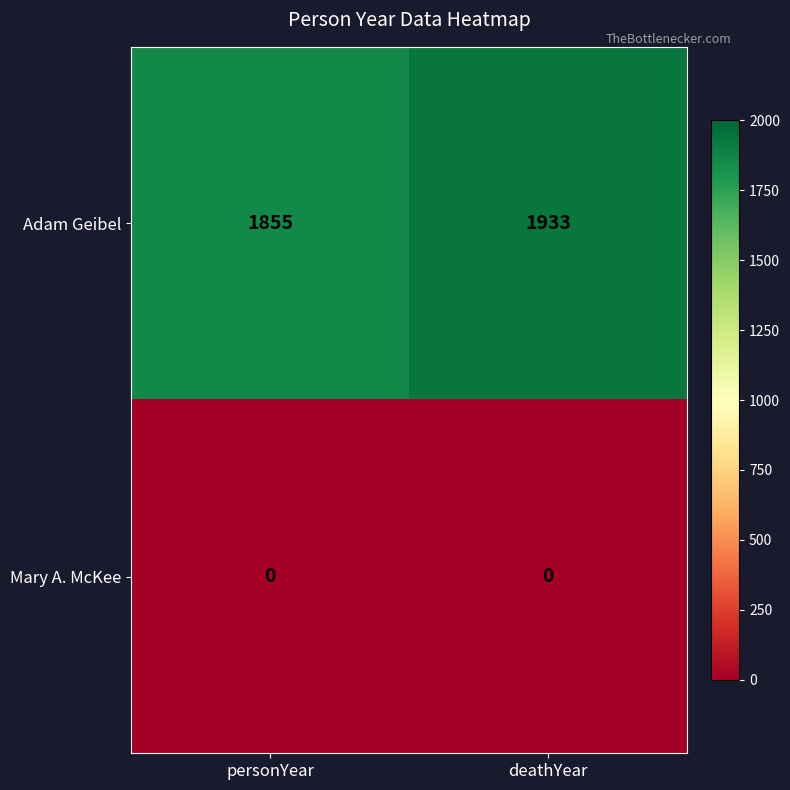

At how many categories does at least one series exceed 895?

2